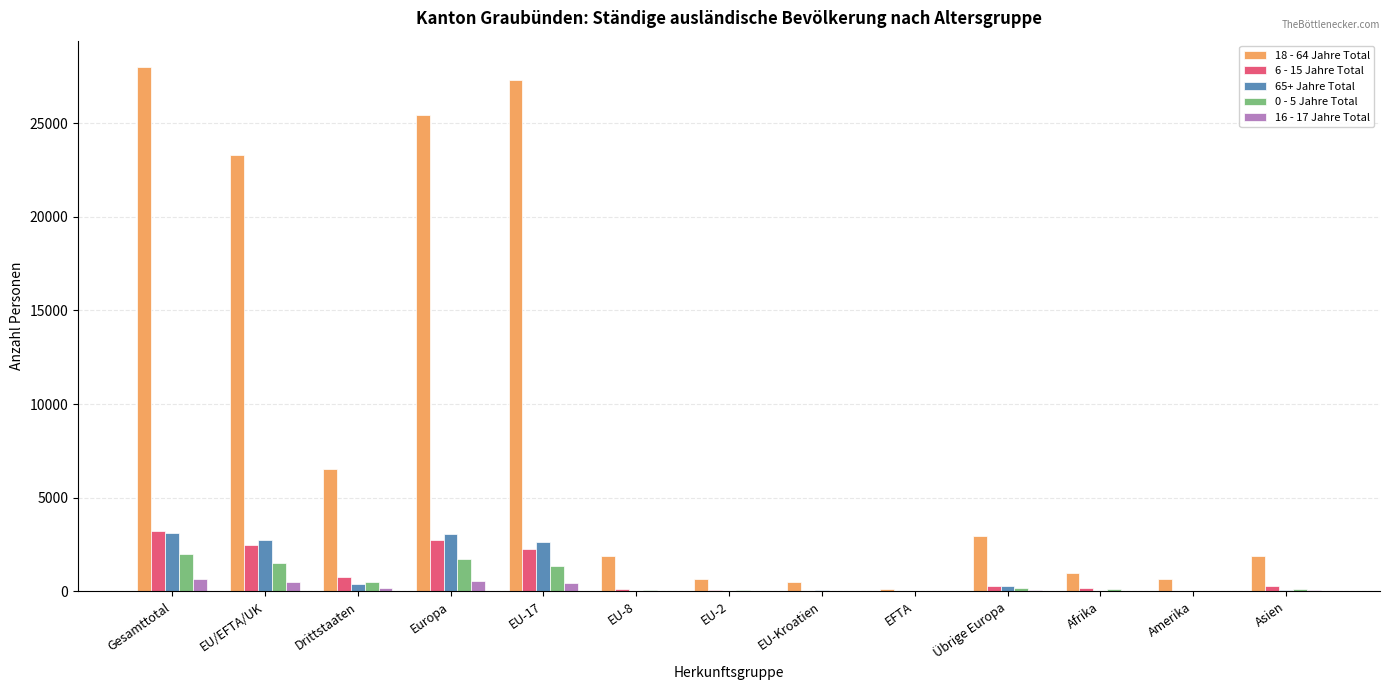

How many groups of bars are there?

13